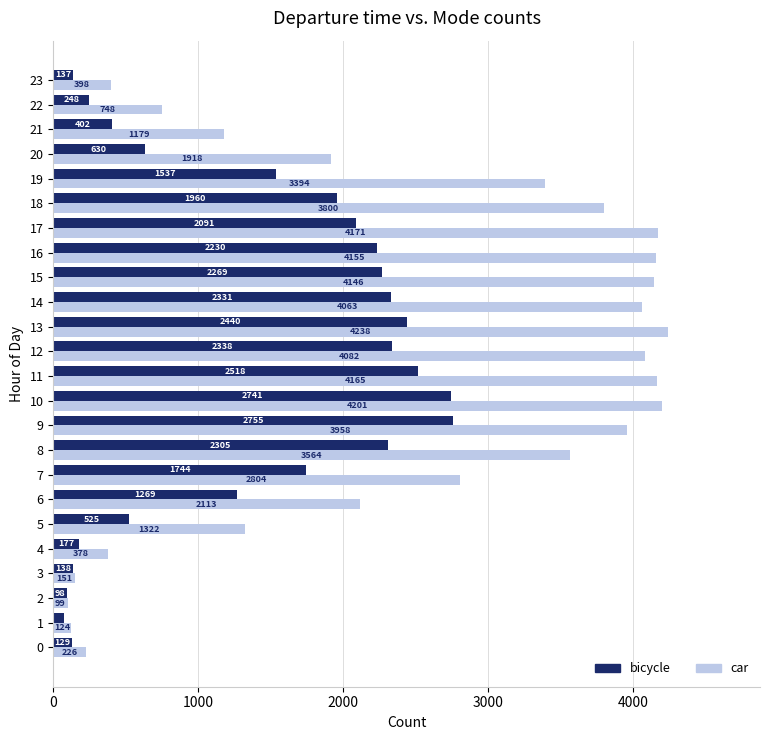

What is the average value of the bicycle series?

1379